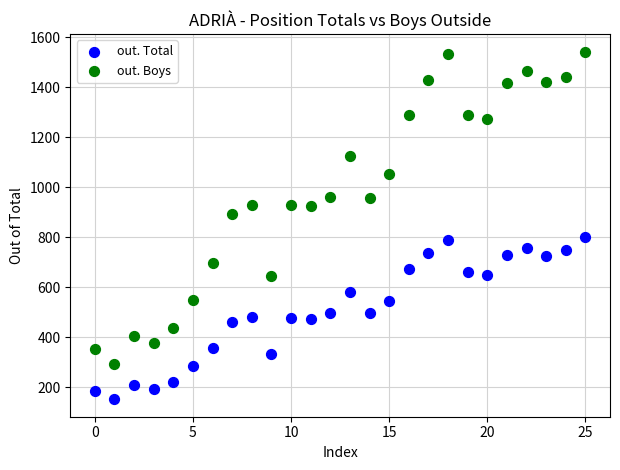

Which series has the largest Y range (max minus min)?

out. Boys